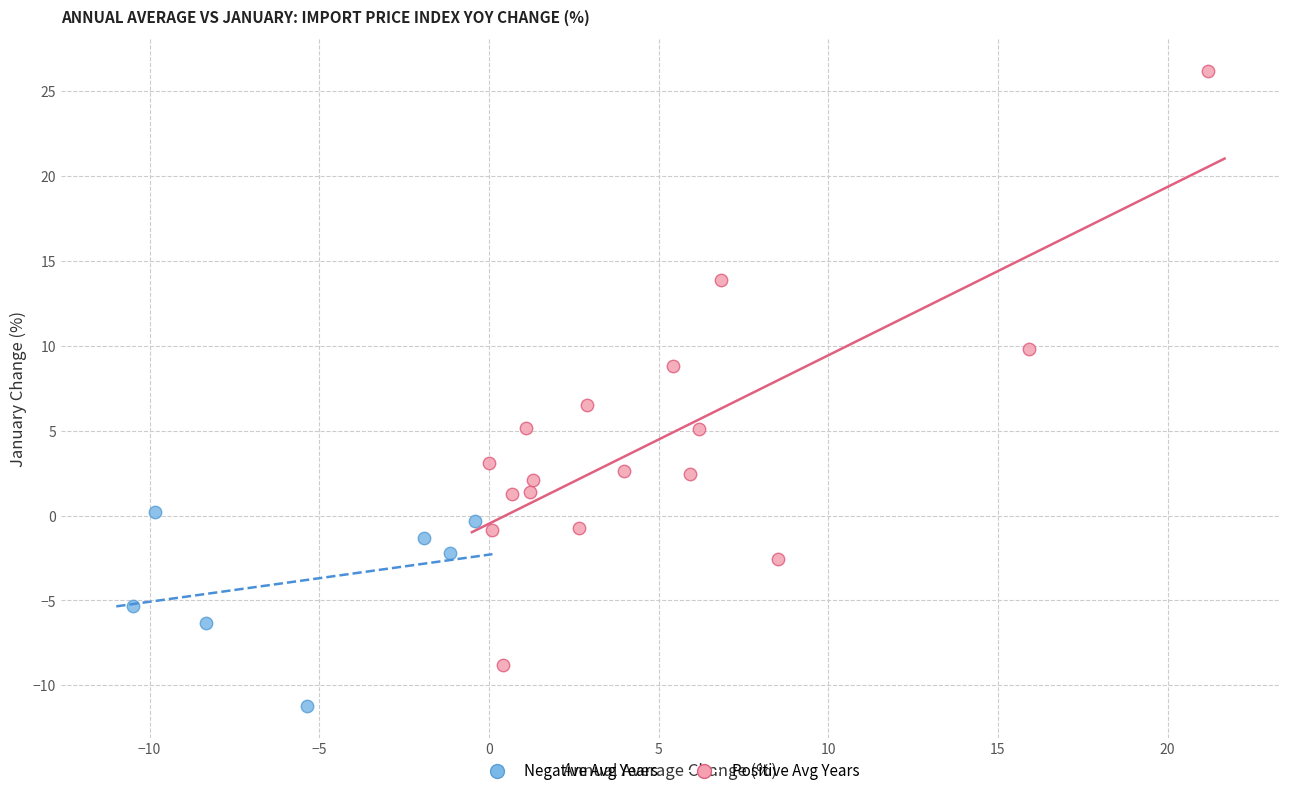

Which series reaches the maximum Y coordinate?

Positive Avg Years